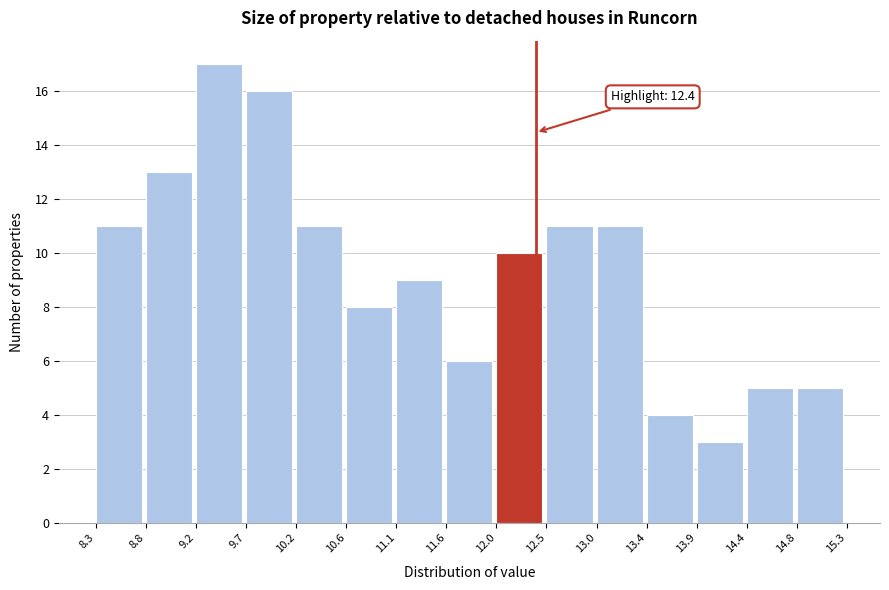

Which range on the x-axis has the tallest bar?

9.2 to 9.7